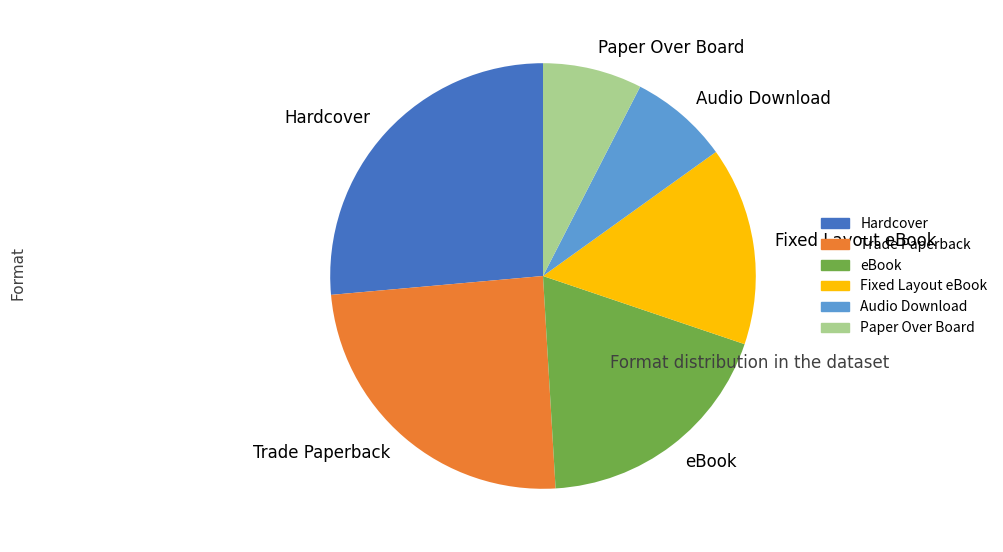

Is the sum of Fixed Layout eBook and Trade Paperback greater than half?

No